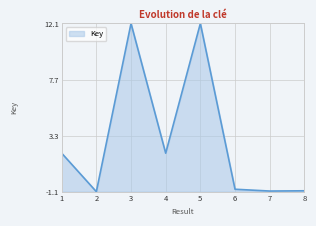

Does the chart have visible grid lines?

Yes